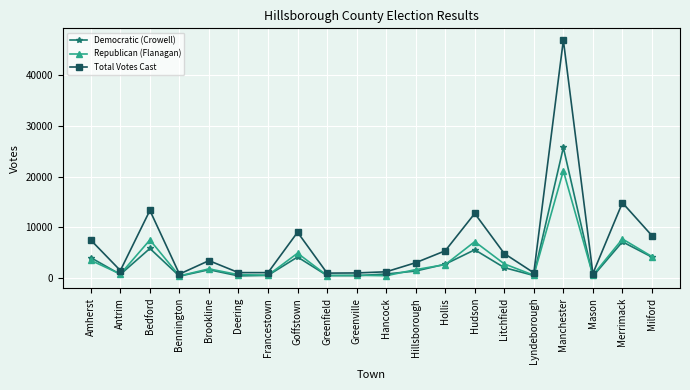

True or false: Total Votes Cast has more than 2 interior local peaks.

True